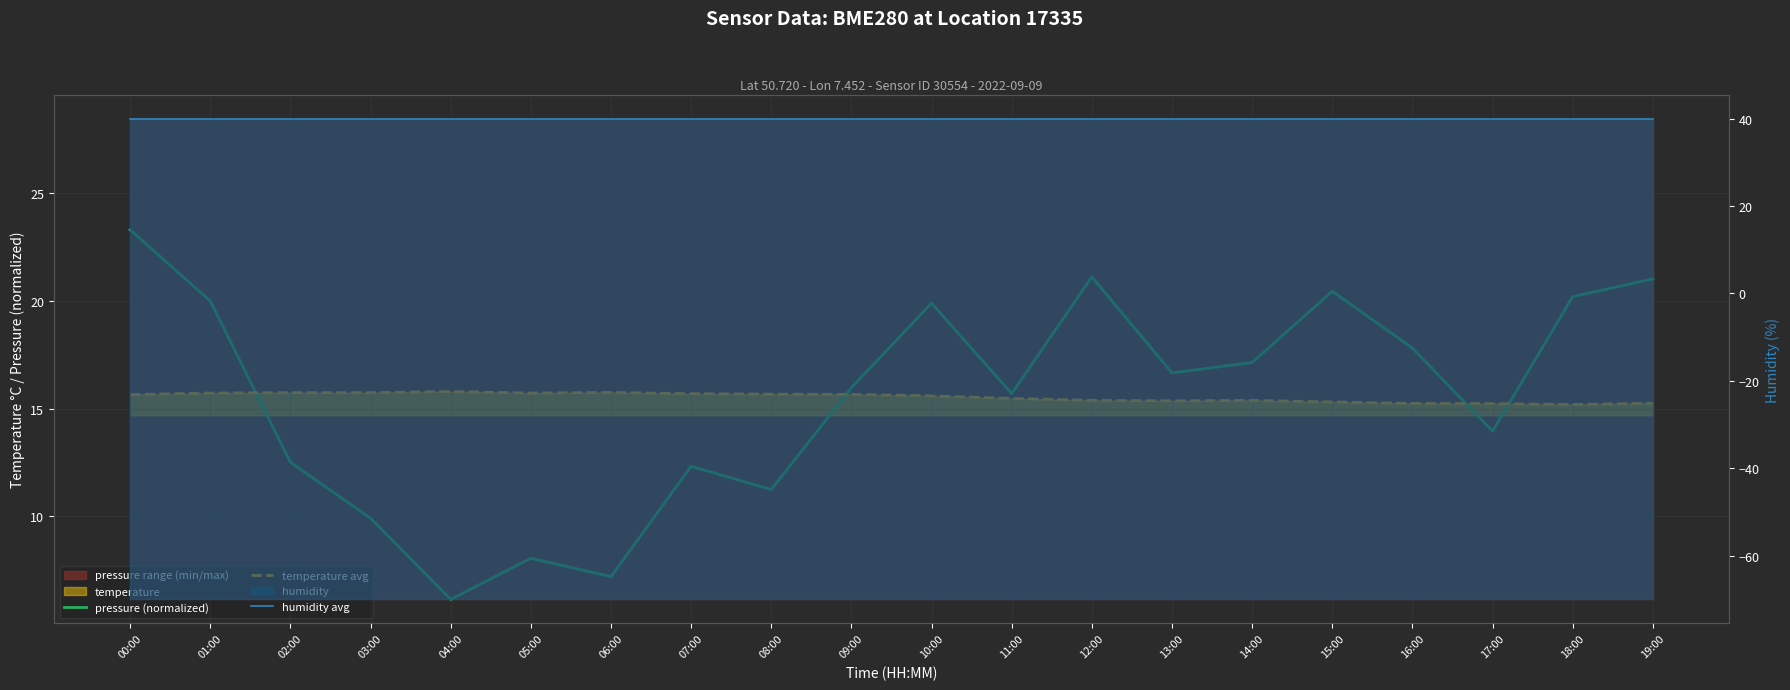

At which label does pressure (normalized) reach its peak?

00:00